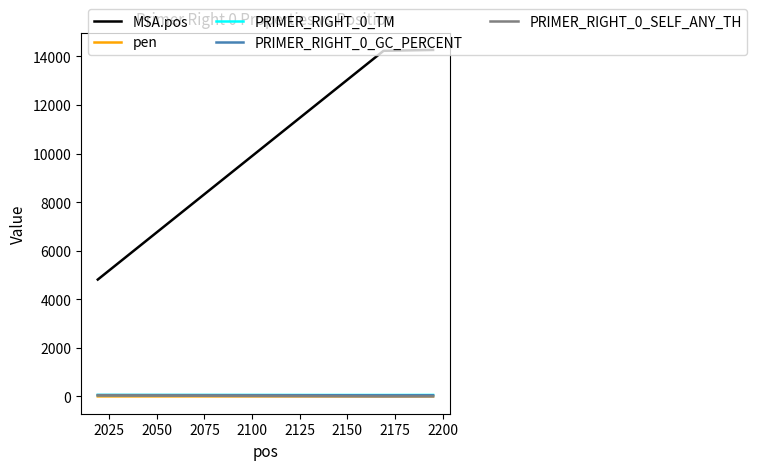

What is the highest value of the MSA.pos series?

14264.0